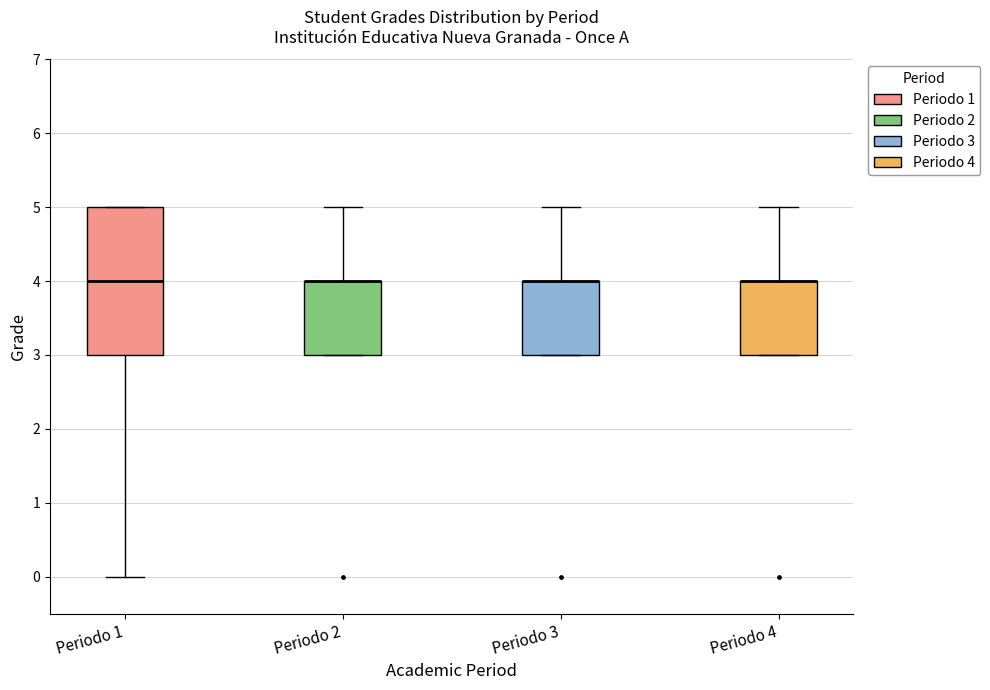

Reading left to right, read every box against the y-axis: the position of its median line, the range the box covers, and the ends of its whiskers. The values are not printed on the chart, so give them approximately, as read against the axis.

Periodo 1: median 4, box 3 to 5, whiskers 0 to 5
Periodo 2: median 4 (drawn on the box's upper edge), box 3 to 4, whiskers 3 to 5
Periodo 3: median 4 (drawn on the box's upper edge), box 3 to 4, whiskers 3 to 5
Periodo 4: median 4 (drawn on the box's upper edge), box 3 to 4, whiskers 3 to 5